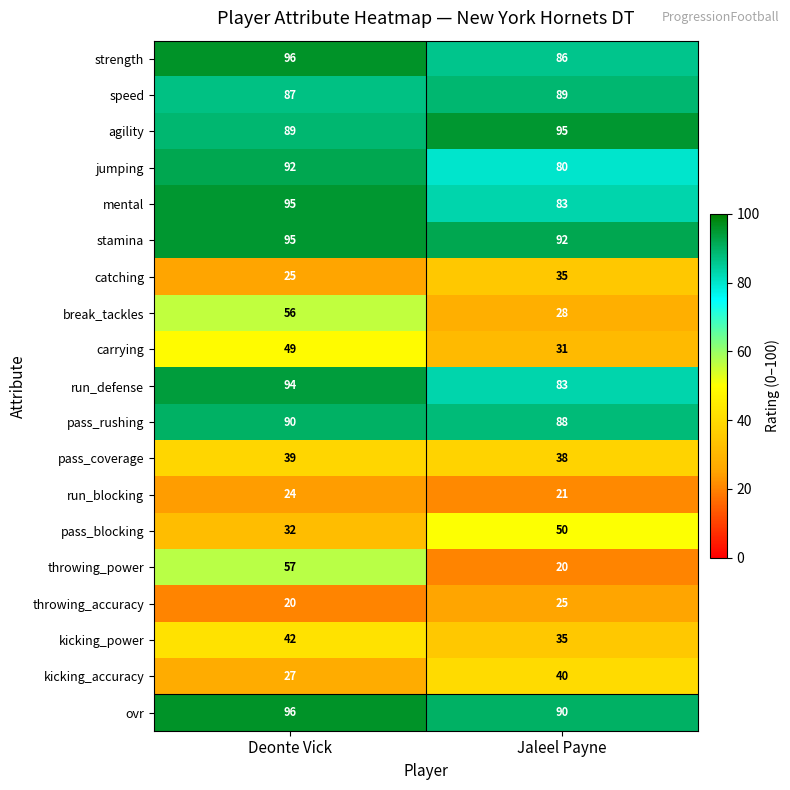

Which category has the highest value across all series?

Deonte Vick